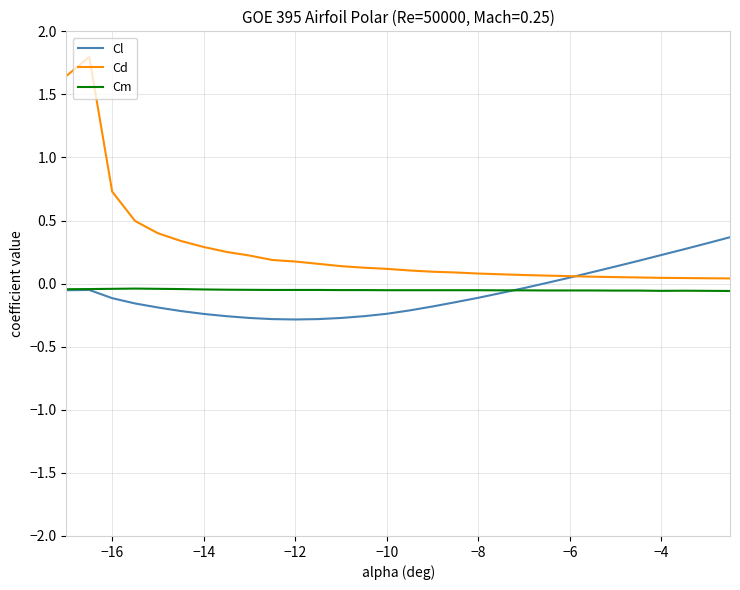

Does the chart display data point markers on the line(s)?

No